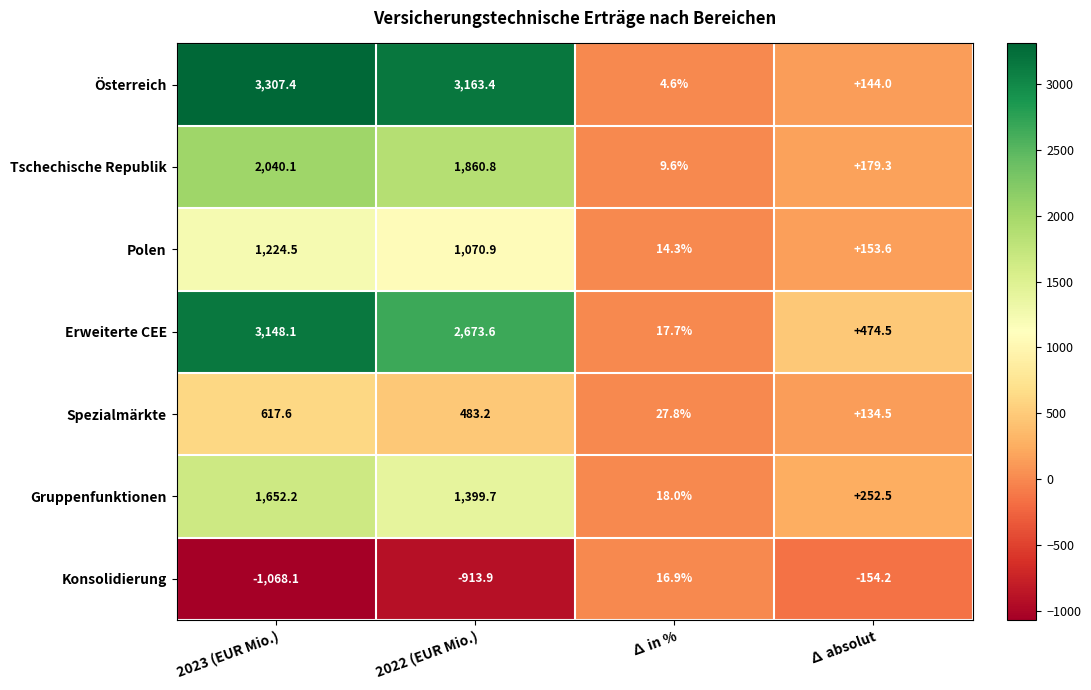

What is the total value across all series at 2023 (EUR Mio.)?

10921.8